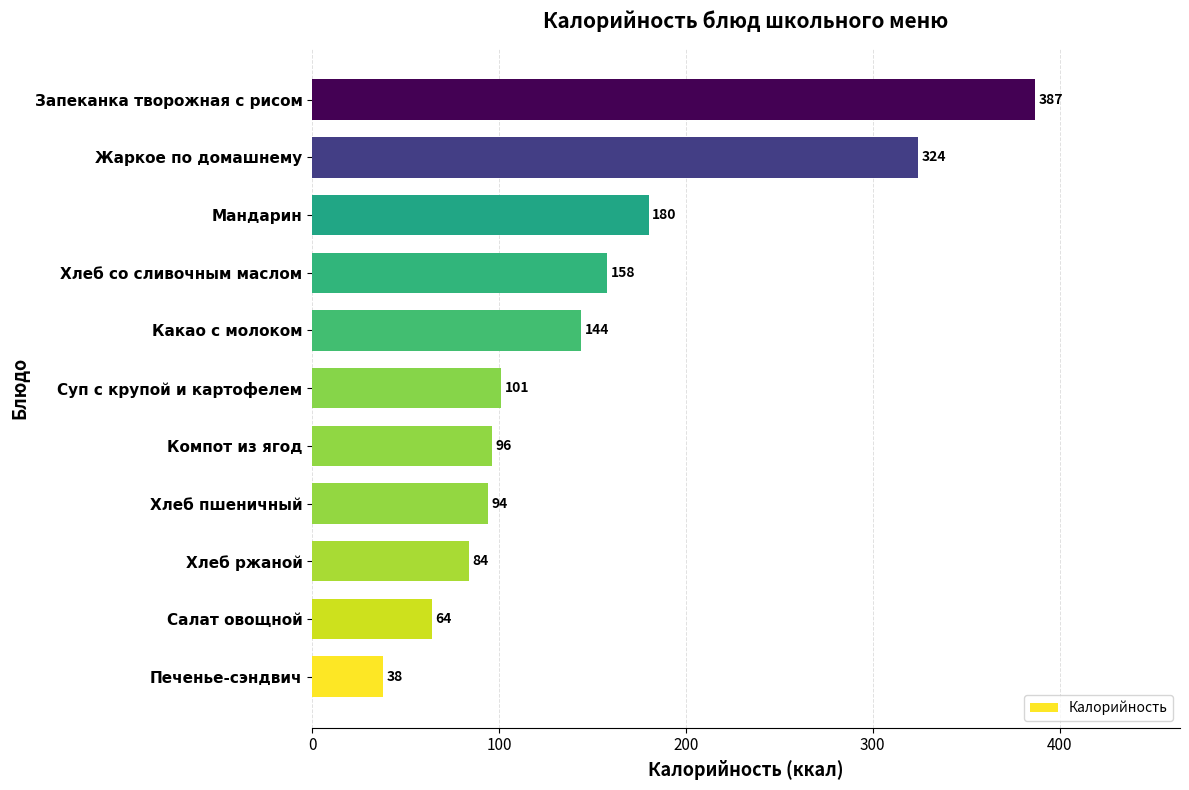

Reading top to bottom, extract all data points from this chart.

387	324	180	158	144	101	96	94	84	64	38